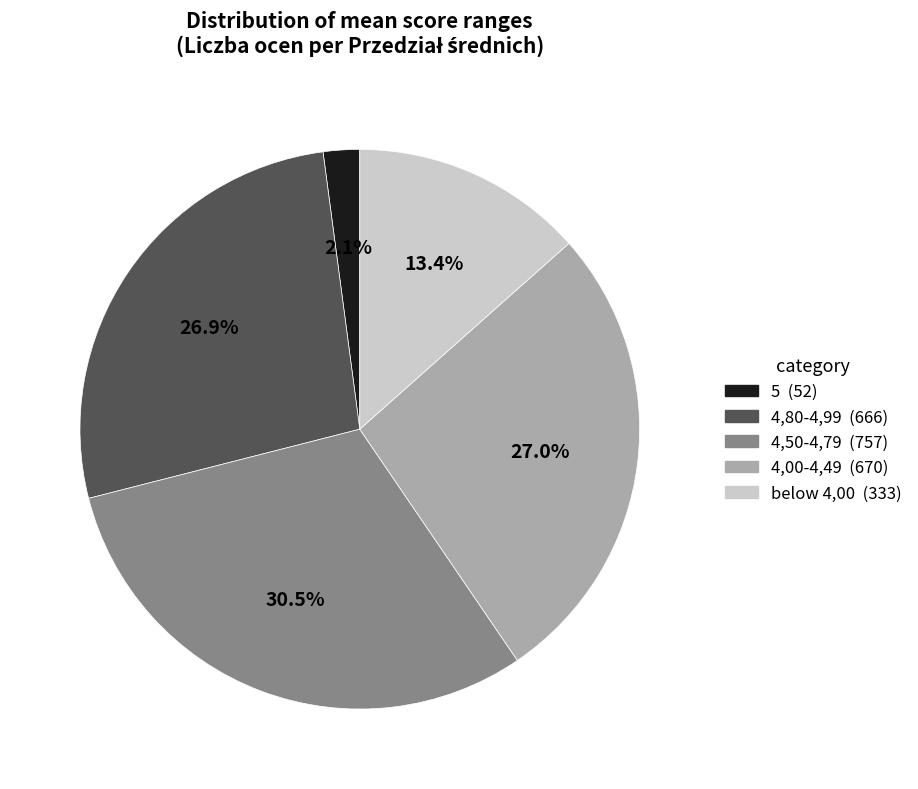

Count the number of slices in the pie.

5